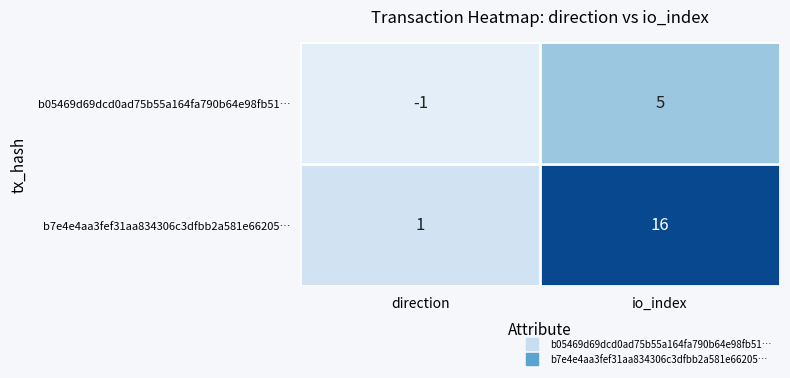

The b05469d69dcd0ad75b55a164fa790b64e98fb51… series shows -1 at direction. True or false?

True